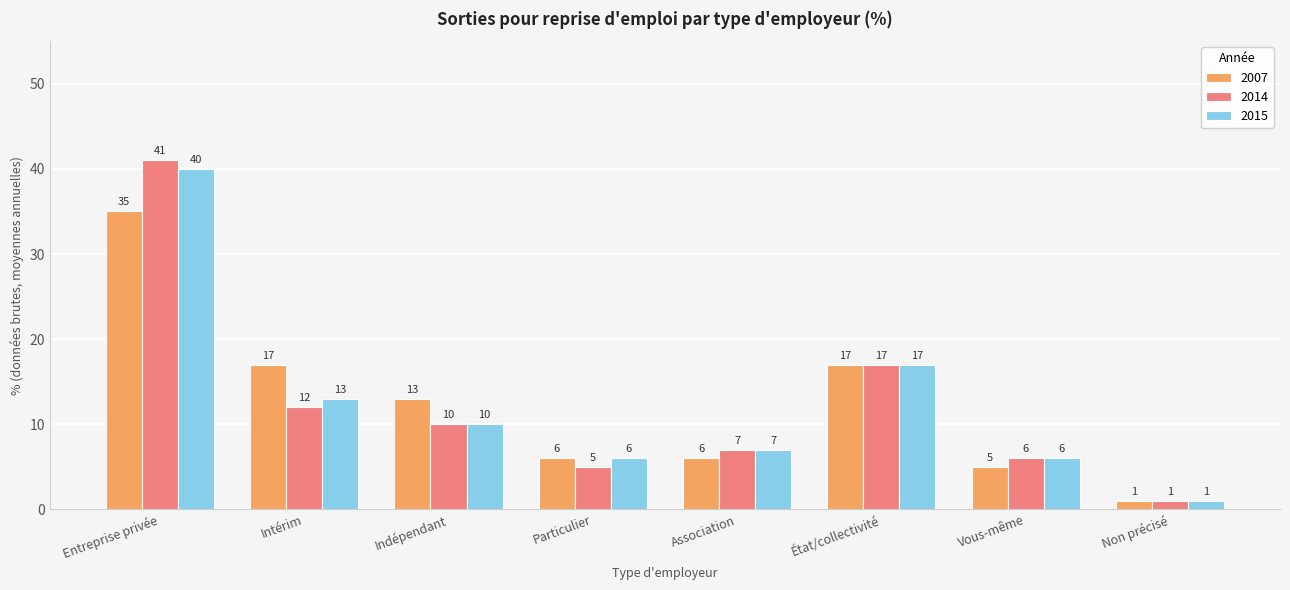

What is the label of the 7th bar from the left?

Vous-même